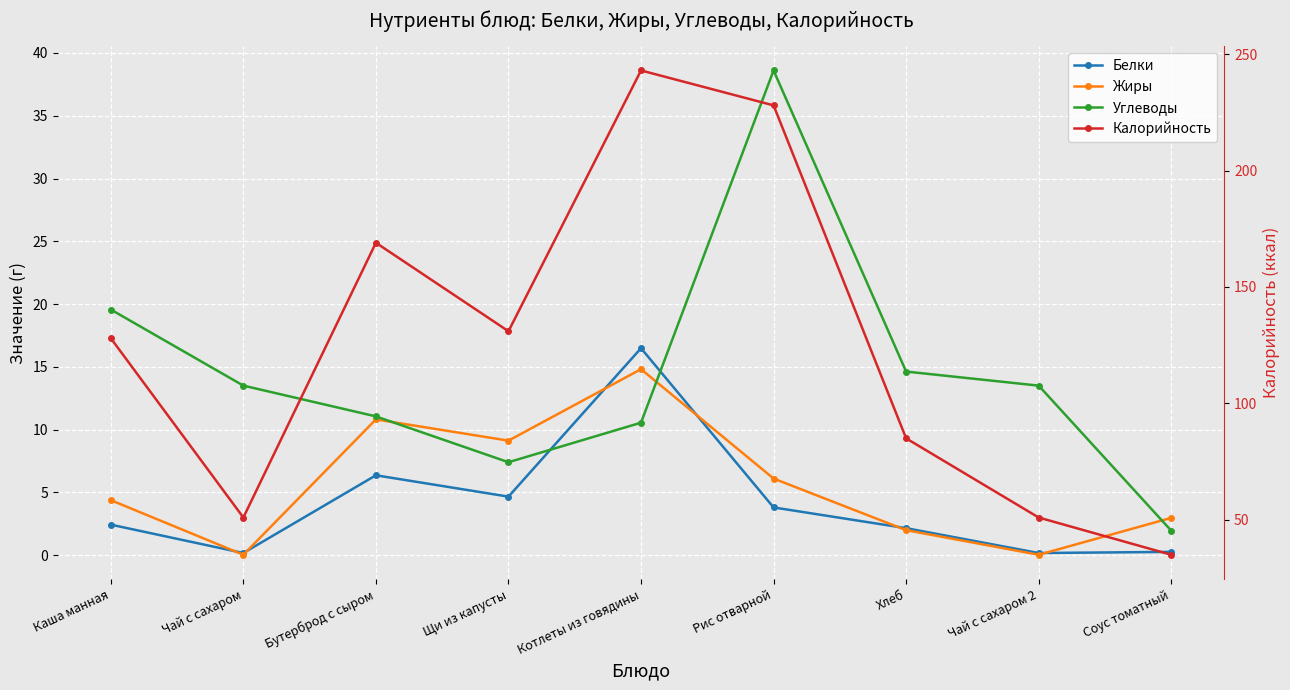

The Белки series shows 16.5 at Котлеты из говядины. True or false?

True